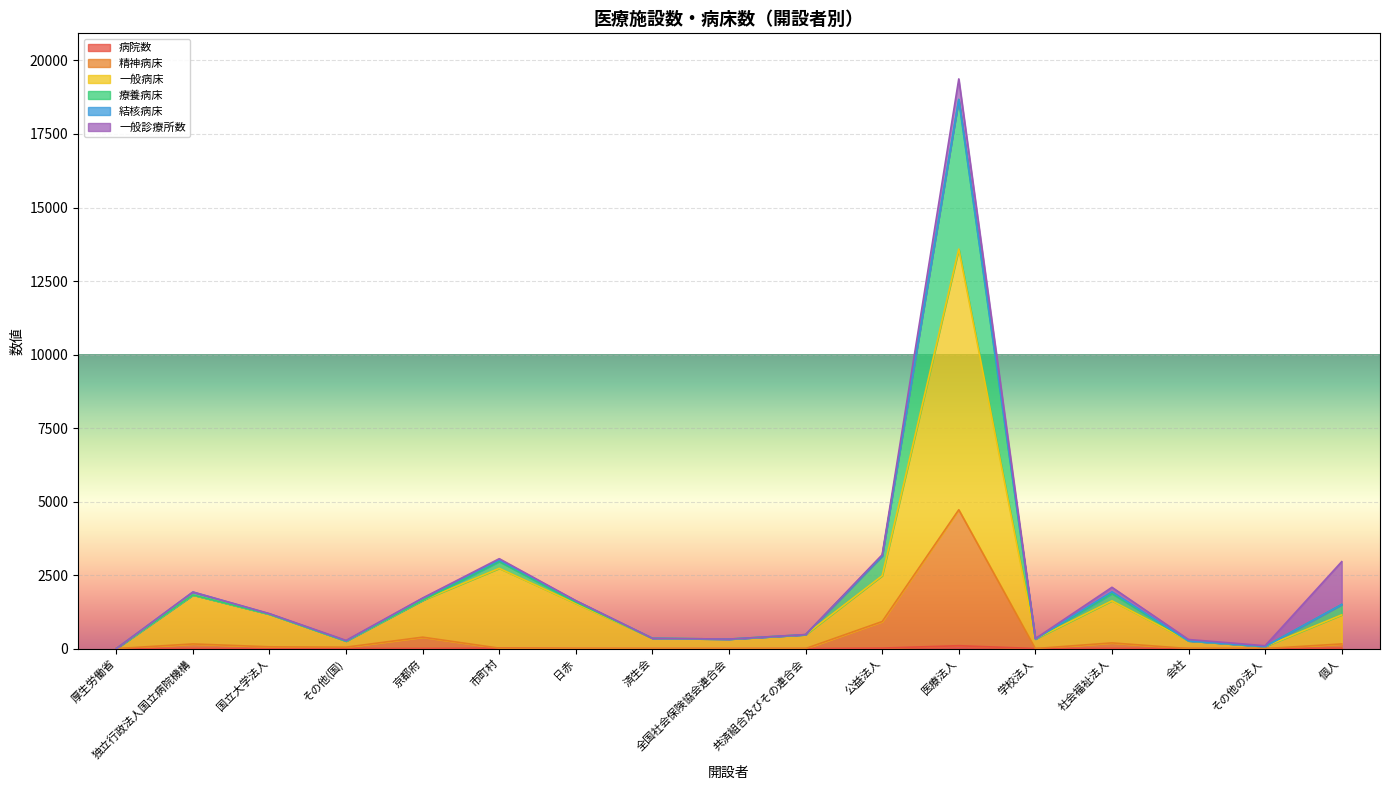

What is the label of the 1st point from the right?

個人